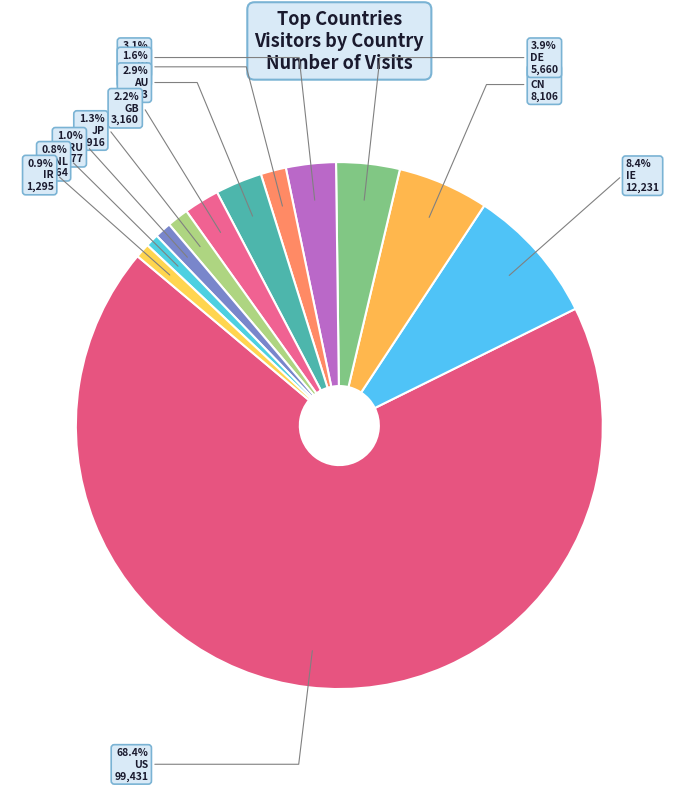

Rank the categories by value from highest to lowest.

US, IE, CN, DE, FR, AU, GB, IN, JP, RU, IR, NL